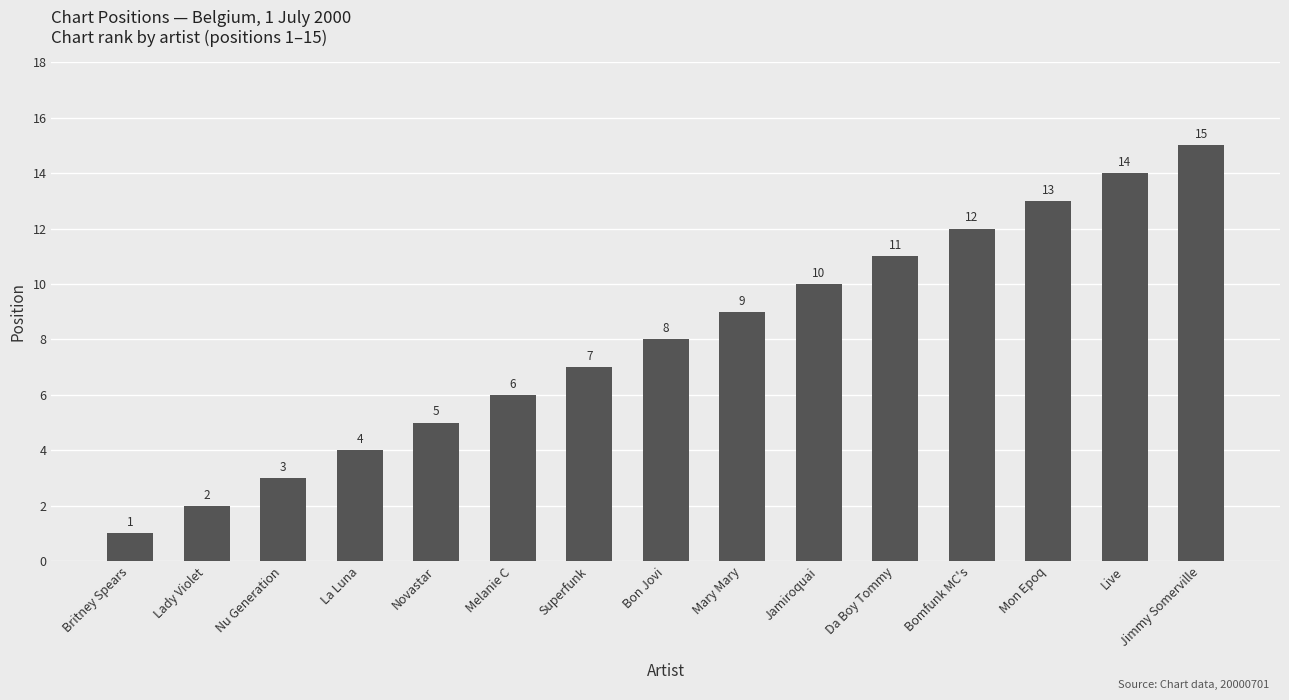

What is the sum of the values at Bon Jovi and Jamiroquai?

18